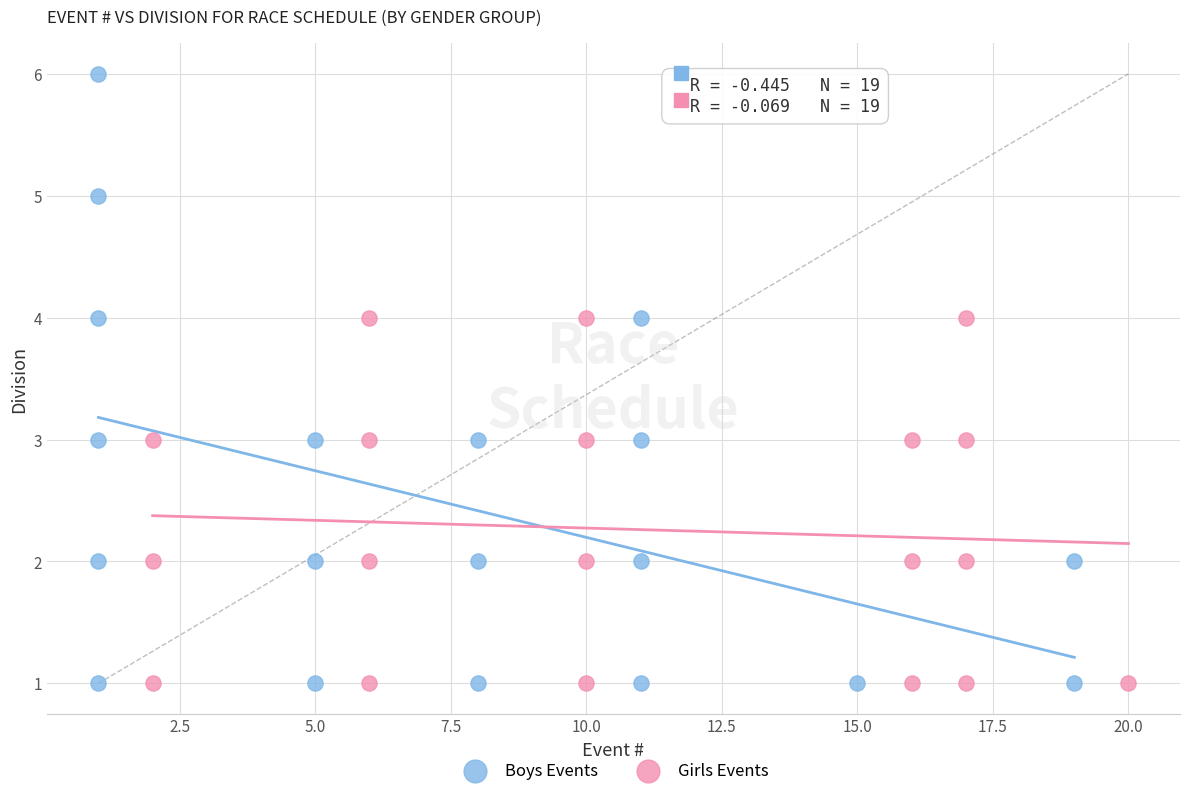

Which series contains the highest Y value?

Boys Events